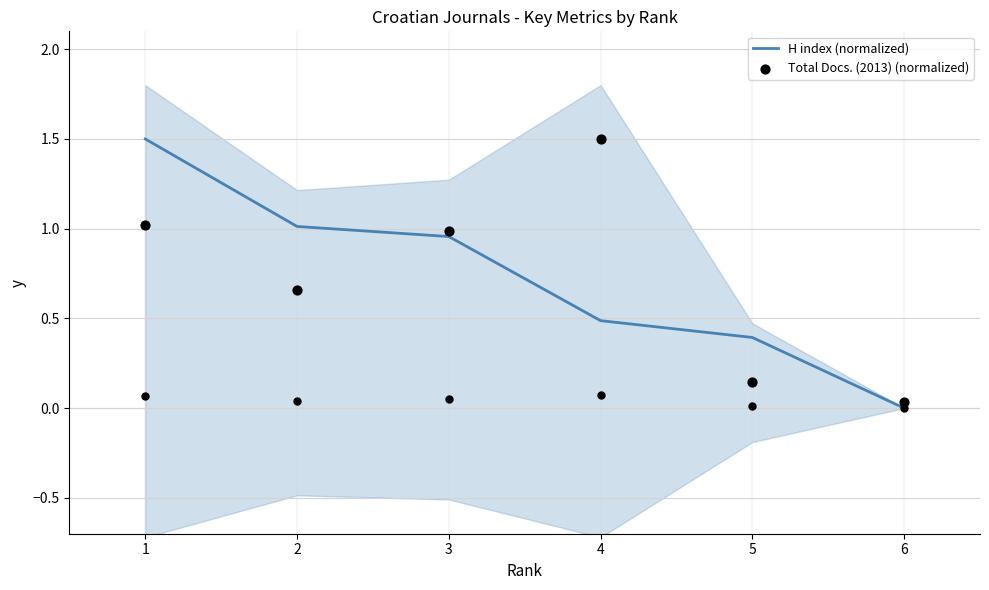

Which series has the widest spread of Y values?

H index (normalized)